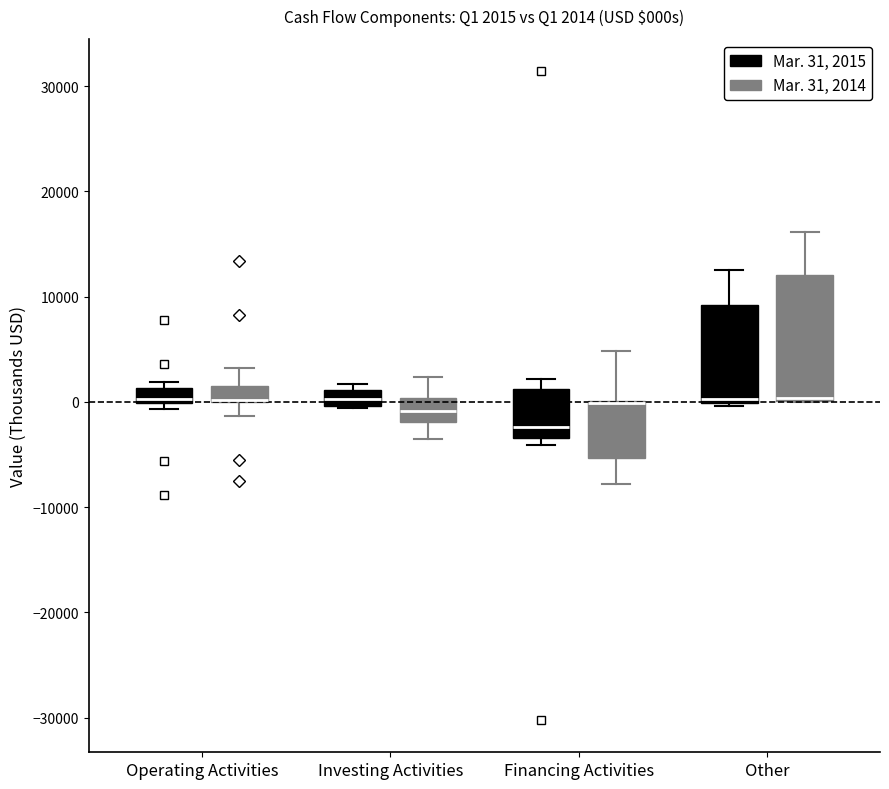

Comparing the boxes themselves (not the whiskers), which one is the tallest?

Other (Mar. 31, 2014)